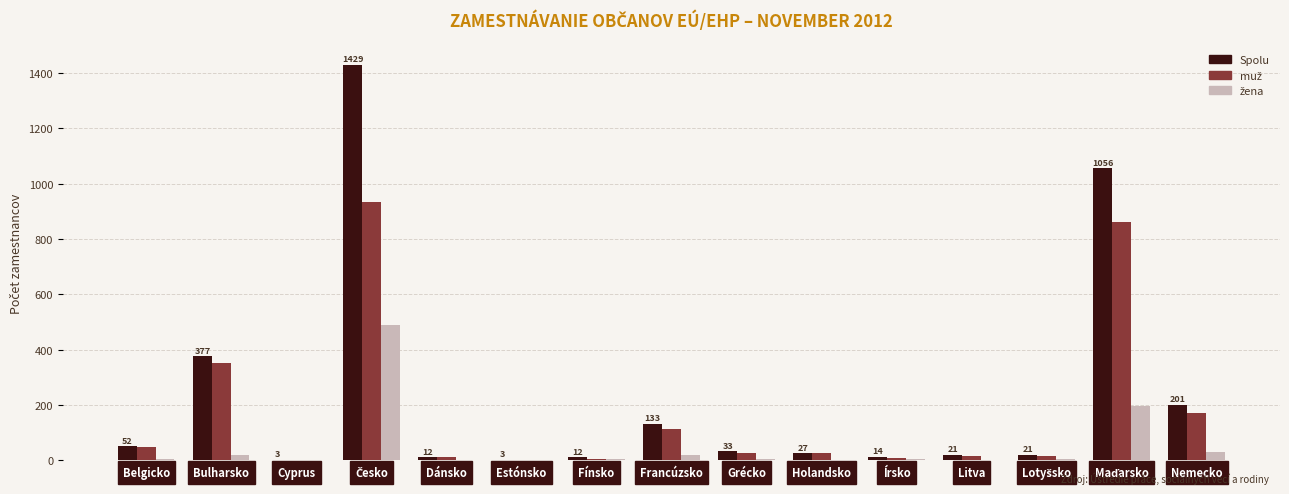

What is the greatest value displayed?

1429